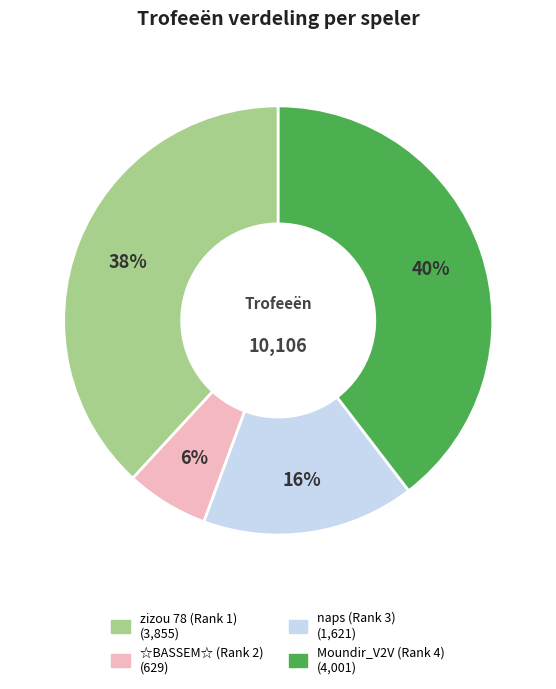

Rank the categories by value from lowest to highest.

☆BASSEM☆ (Rank 2), naps (Rank 3), zizou 78 (Rank 1), Moundir_V2V (Rank 4)